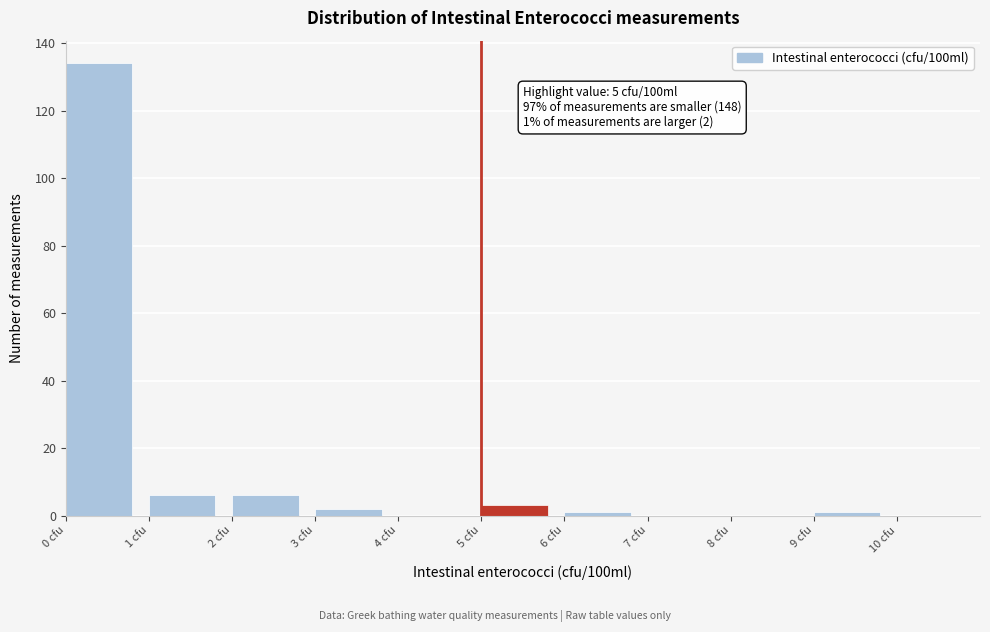

Which range on the x-axis has the tallest bar?

0 to 1